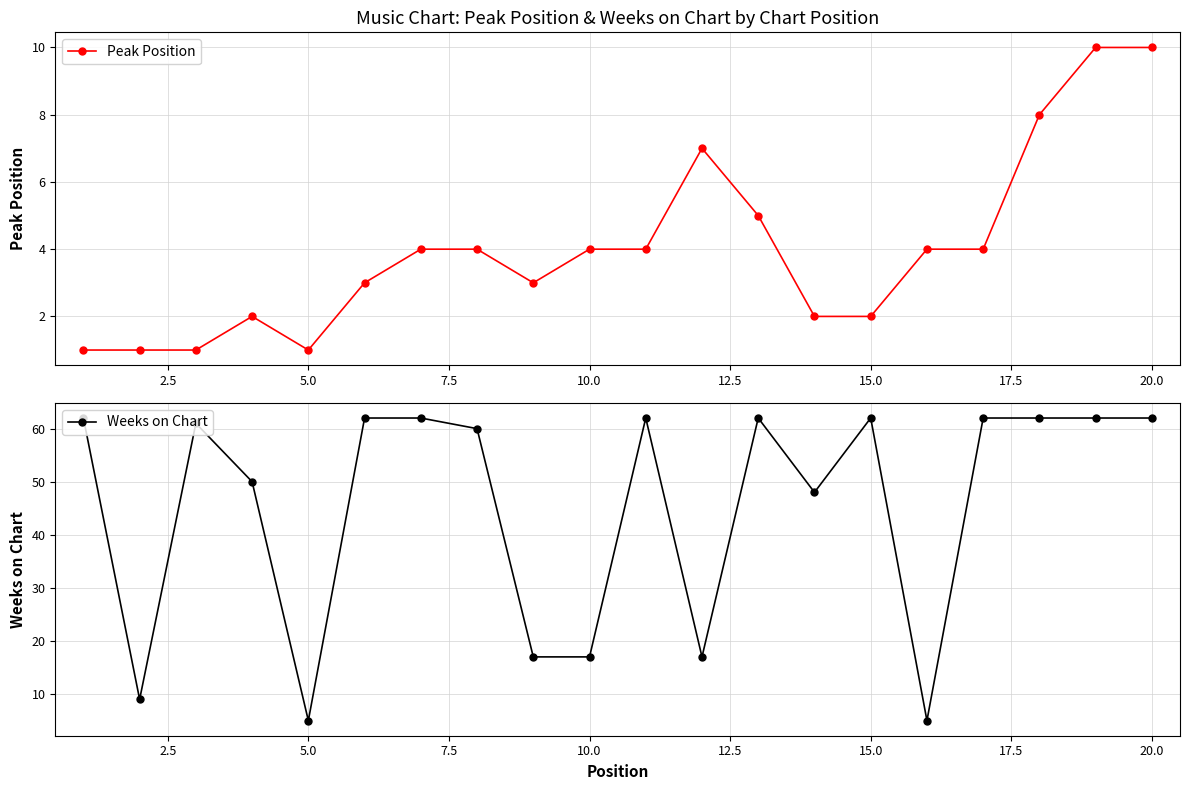

True or false: Peak Position and Weeks on Chart cross at least once.

False